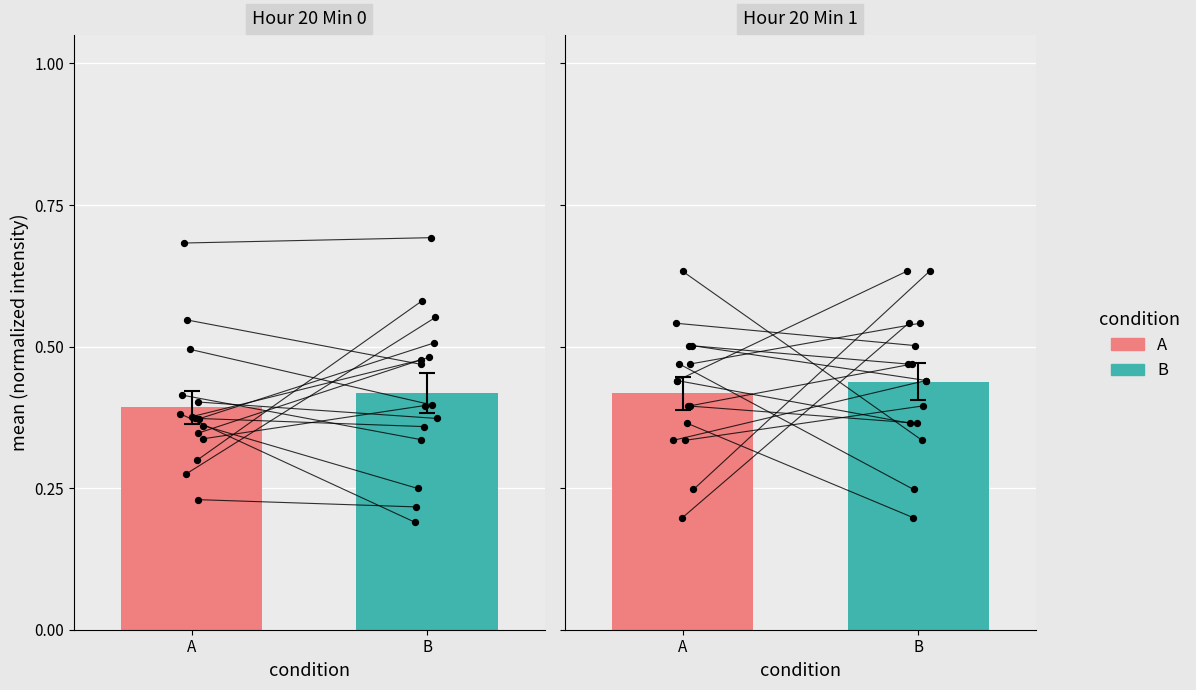

Is the value of A at B greater than the value of B at 8?

No